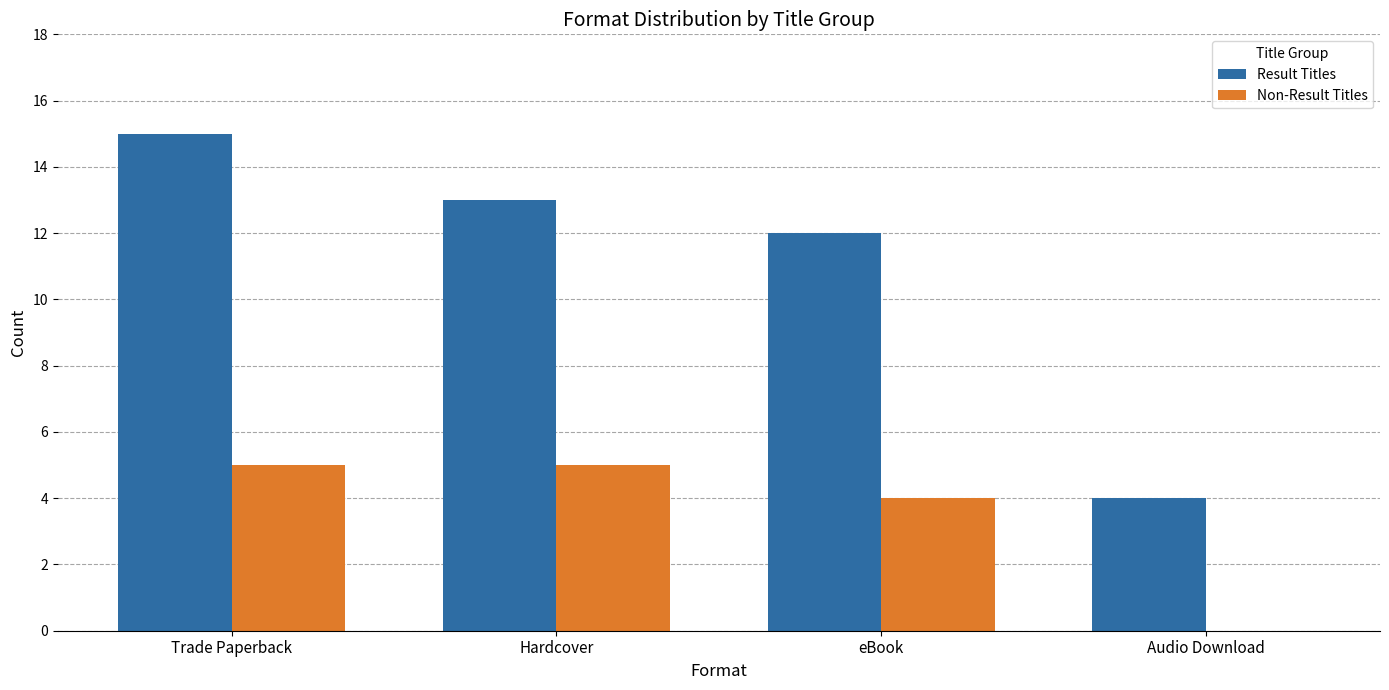

How many Non-Result Titles values are between 4 and 5?

3